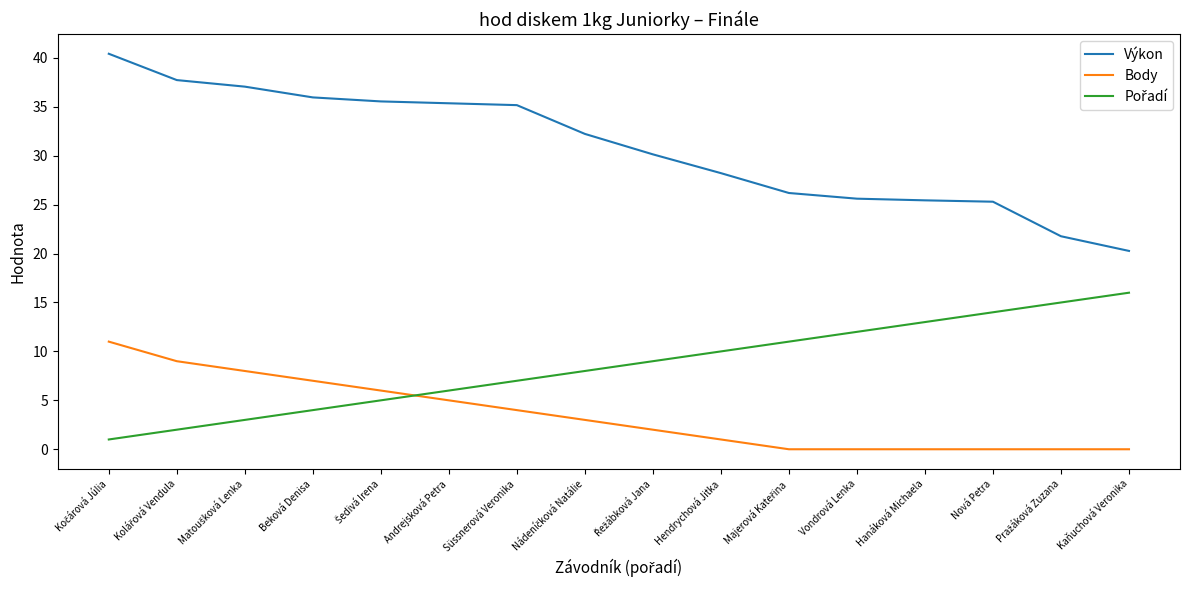

True or false: Výkon and Body intersect in this chart.

False